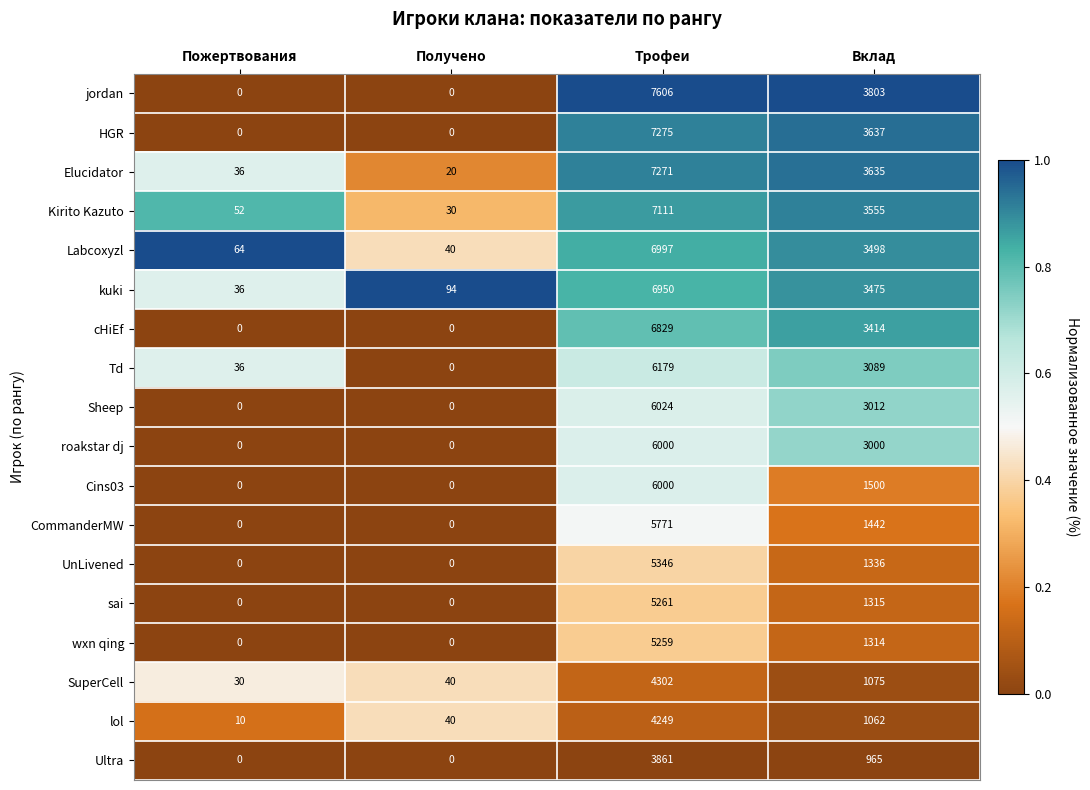

At how many categories does at least one series exceed 0?

4